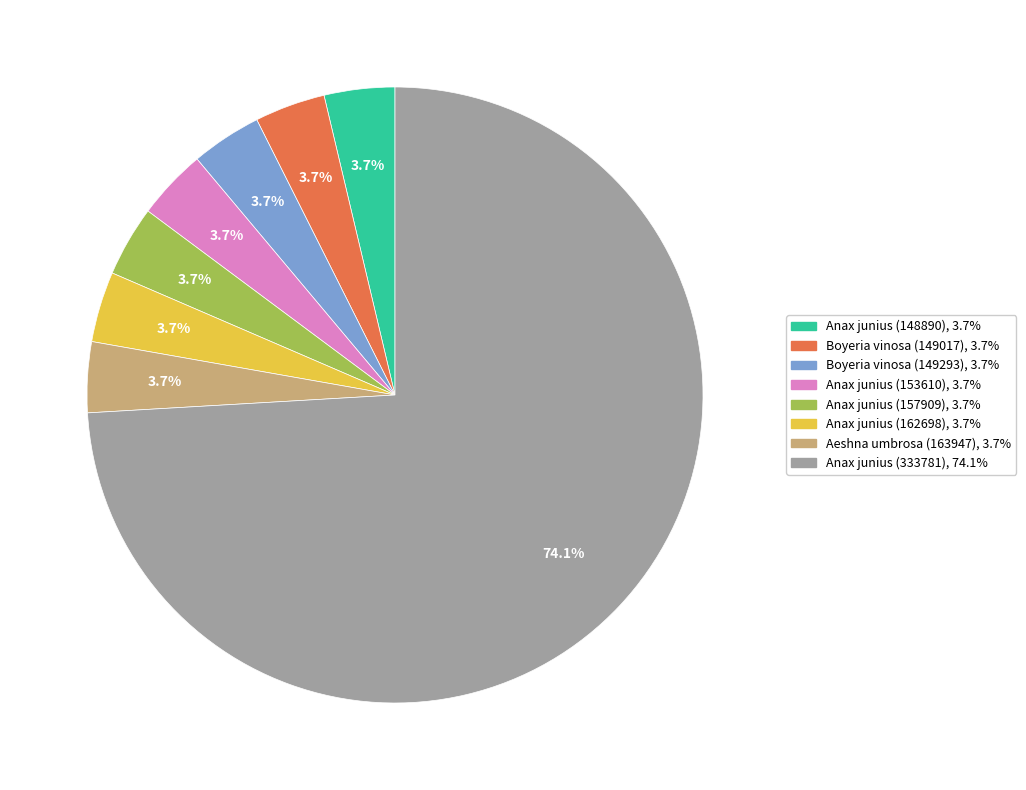

What percentage is NOT represented by Boyeria vinosa (149017)?

96.3%